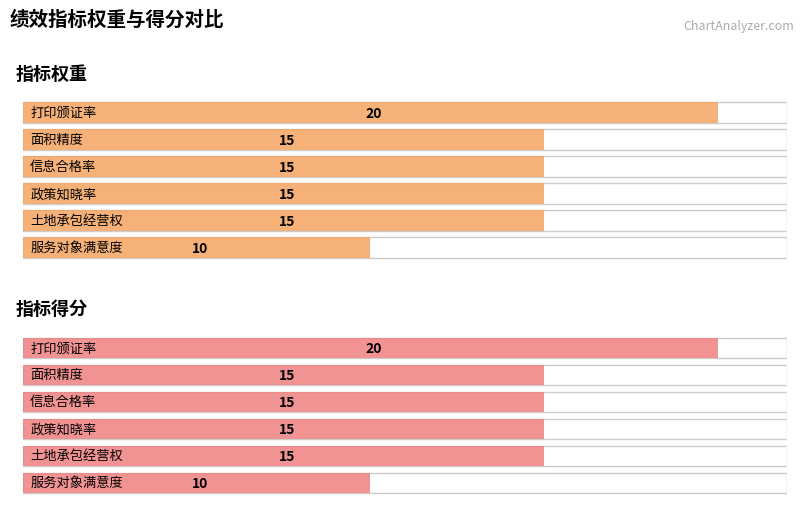

What is the difference between the 指标权重 values at 面积精度 and 打印颁证率?

5